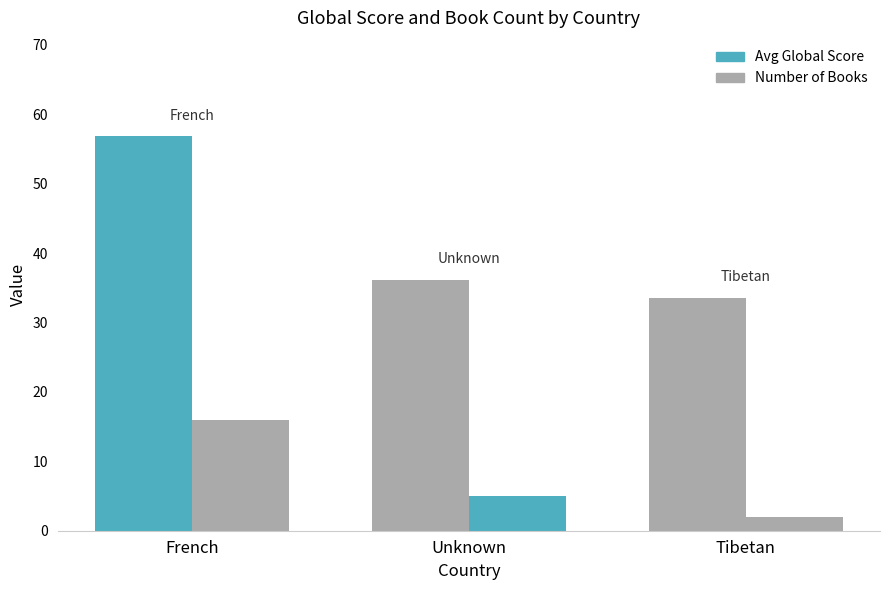

Count the number of data series in this chart.

2